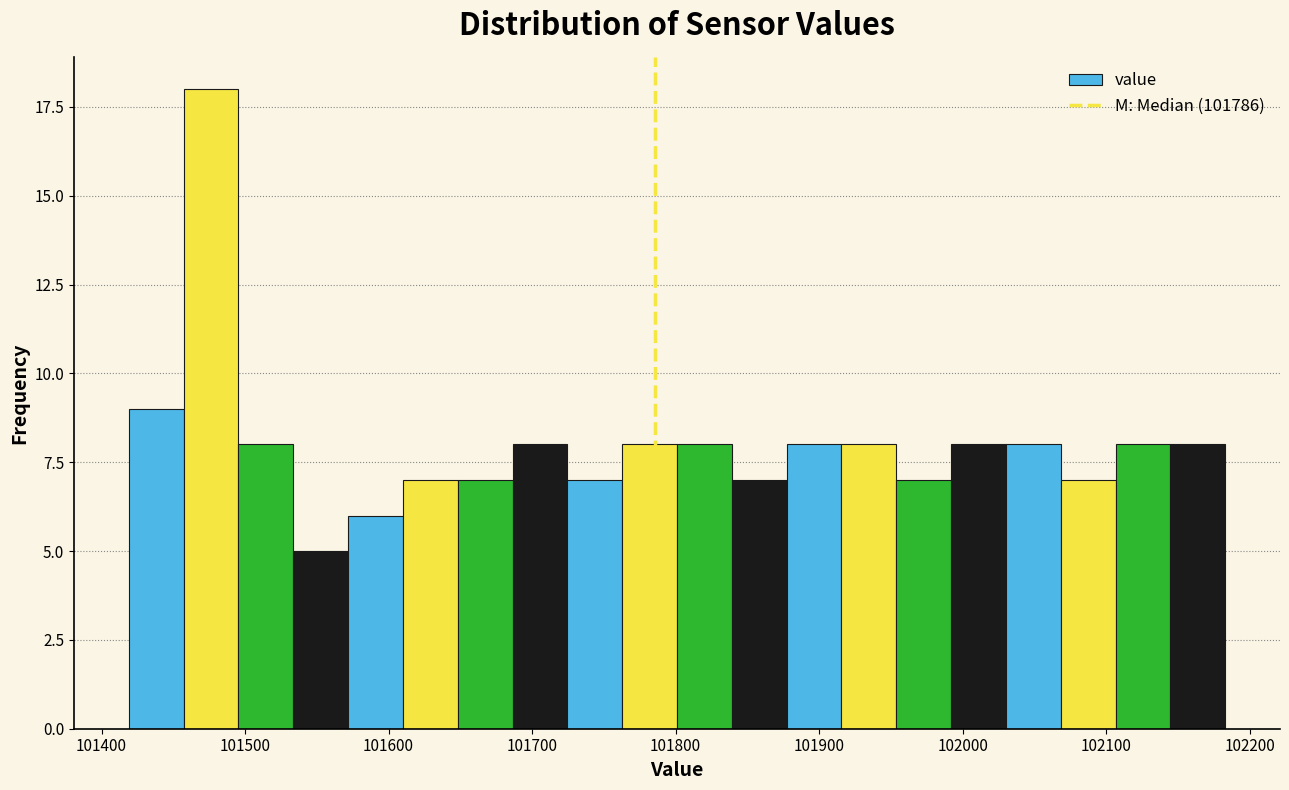

Around what value on the x-axis is the tallest bar? Give the approximate position of its centre, as read against the axis.

101480